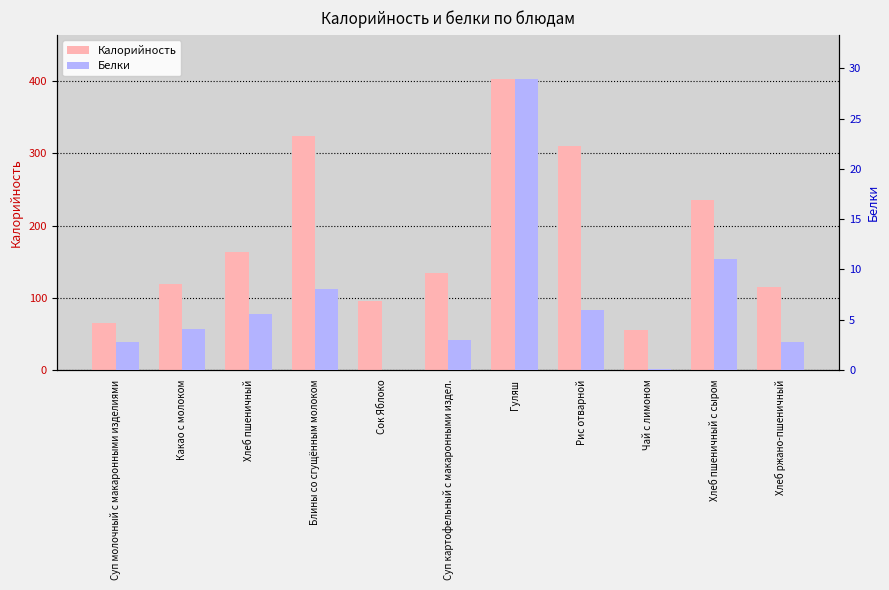

Reading right to left, transcribe all the data shown in this chart.

Калорийность: 115.0	236.0	55.8	310.0	404.0	134.0	96.0	324.0	163.7	118.6	64.6
Белки: 2.8	11.0	0.1	6.0	29.0	3.0	0.0	8.0	5.5	4.1	2.8